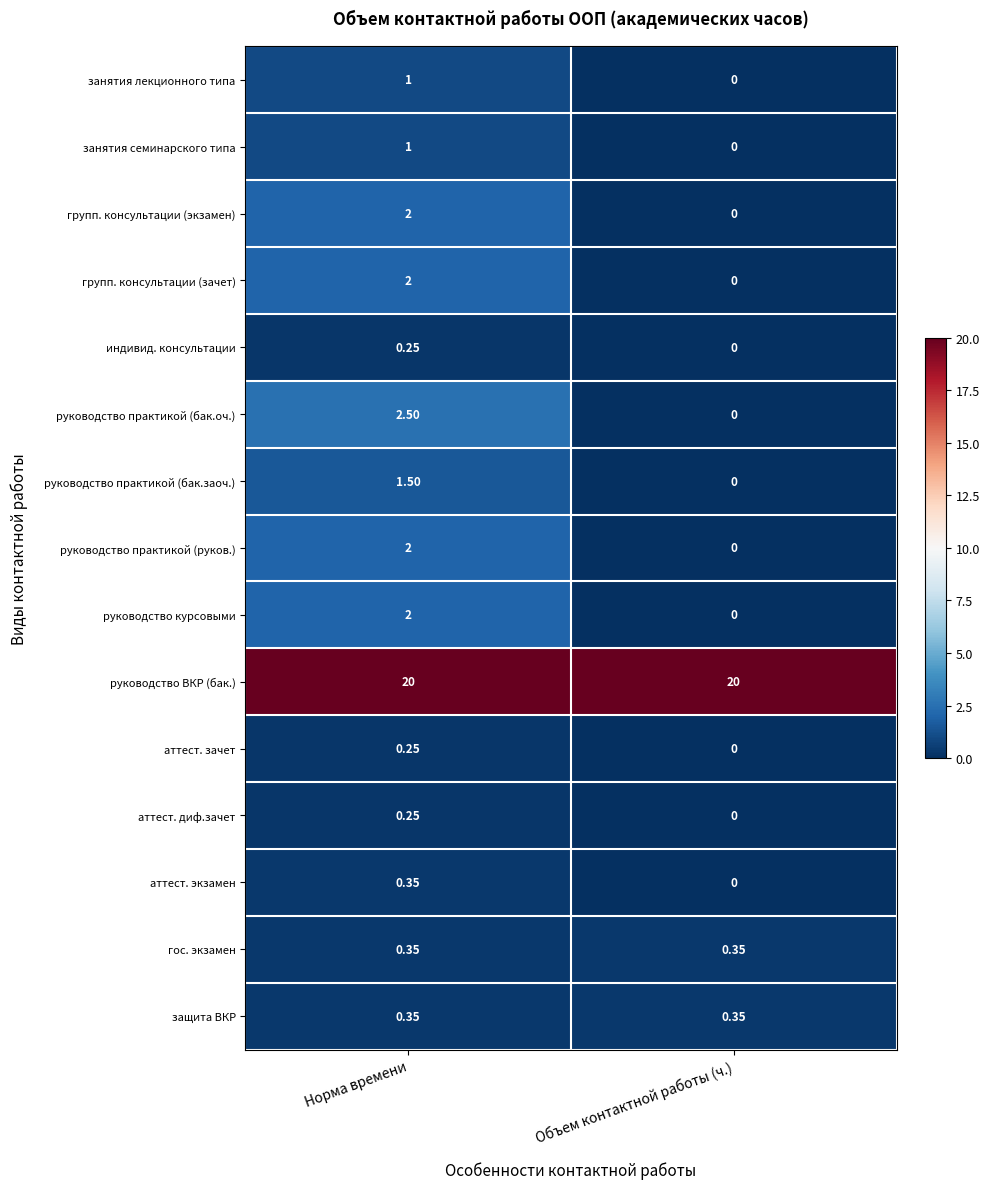

At which label does аттест. зачет reach its peak?

Норма времени